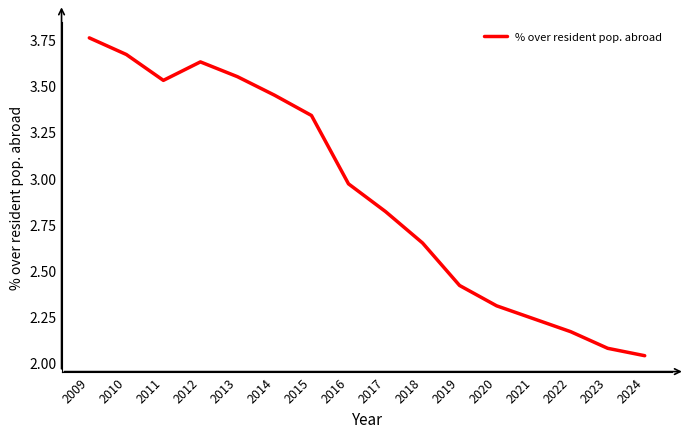

Rank the categories by value from highest to lowest.

2009, 2010, 2012, 2013, 2011, 2014, 2015, 2016, 2017, 2018, 2019, 2020, 2021, 2022, 2023, 2024